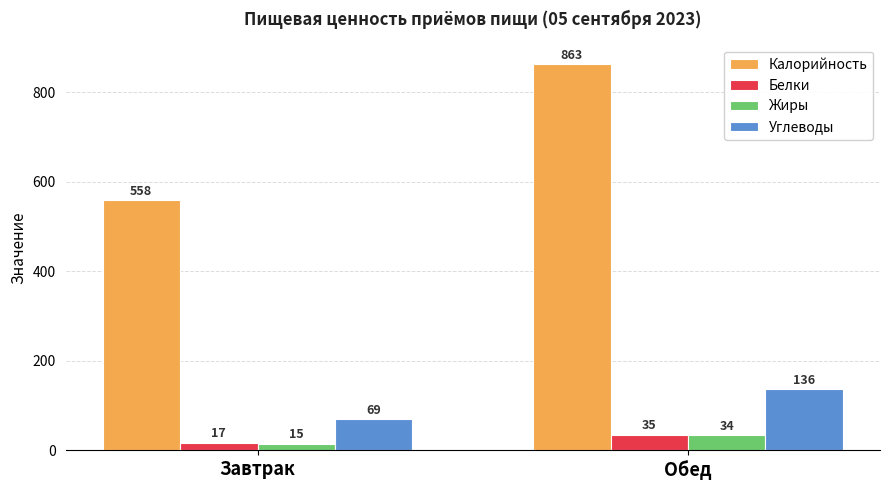

What is the sum of the Белки values at Завтрак and Обед?

52